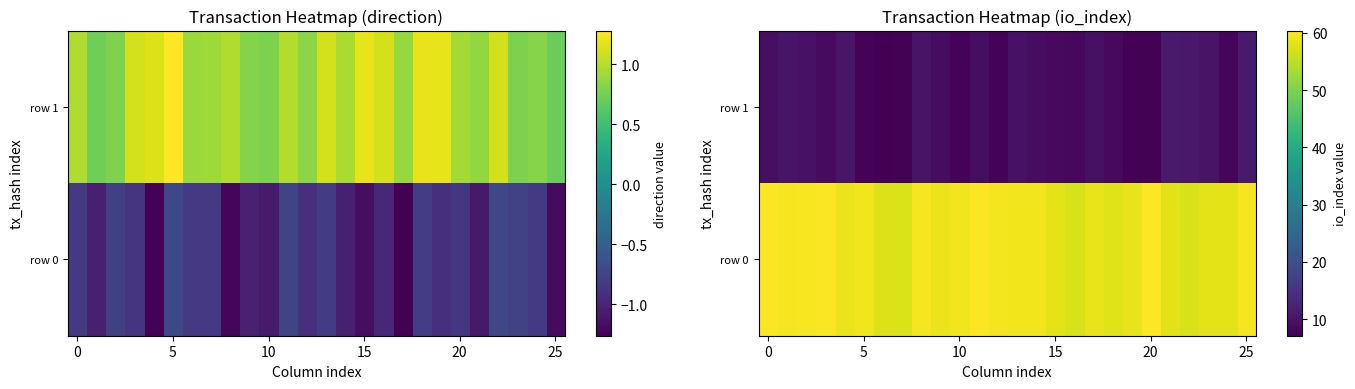

Which series has the largest range (max minus min)?

row 1